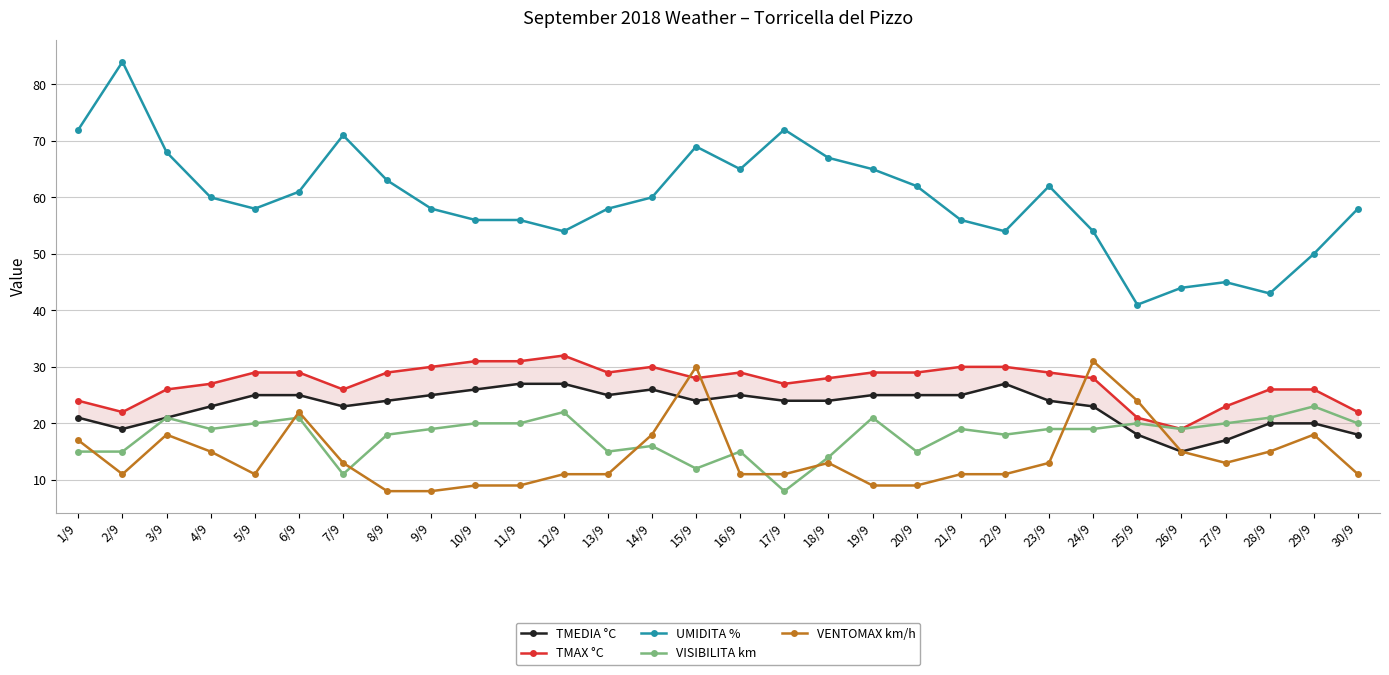

True or false: UMIDITA % has more than 2 interior local peaks.

True